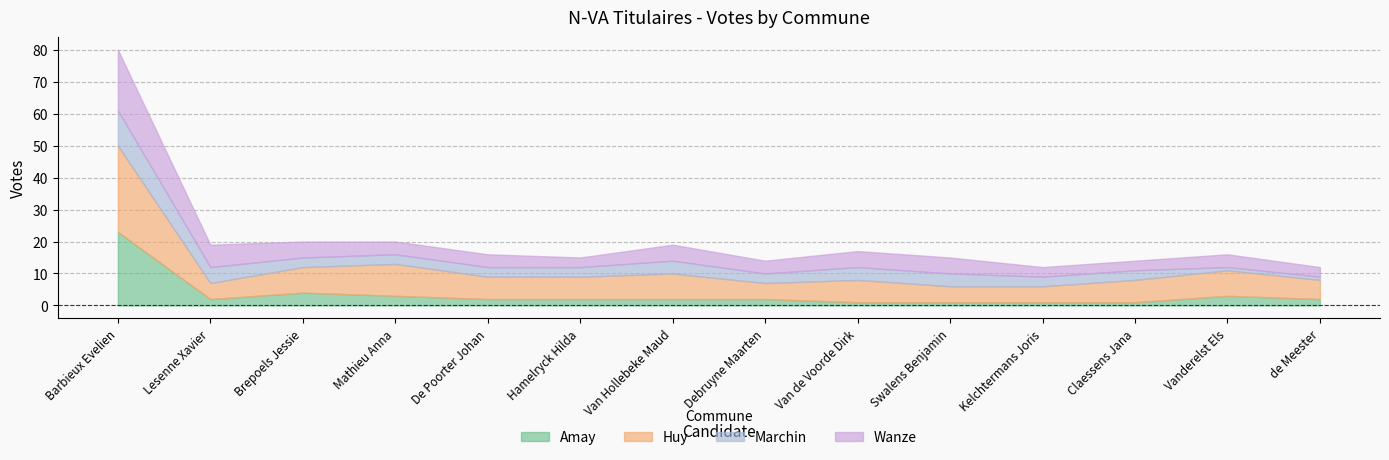

Which series has the widest spread of values?

Amay